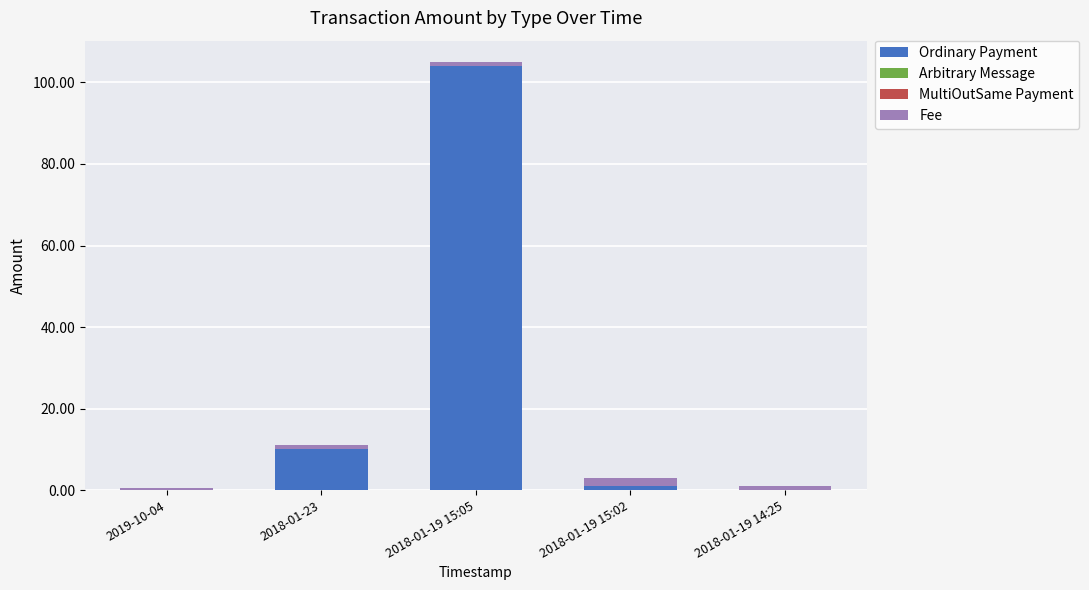

At which category is the sum across all series the highest?

2018-01-19 15:05